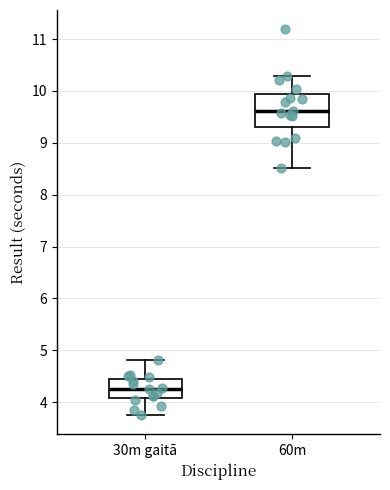

Which box's median line is the lowest?

30m gaitā